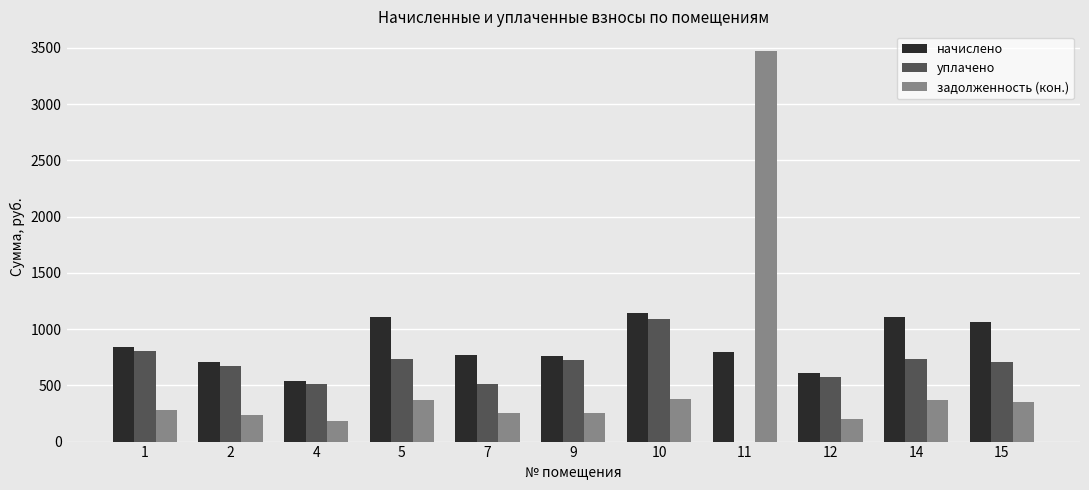

How many data points in начислено are above 800?

6